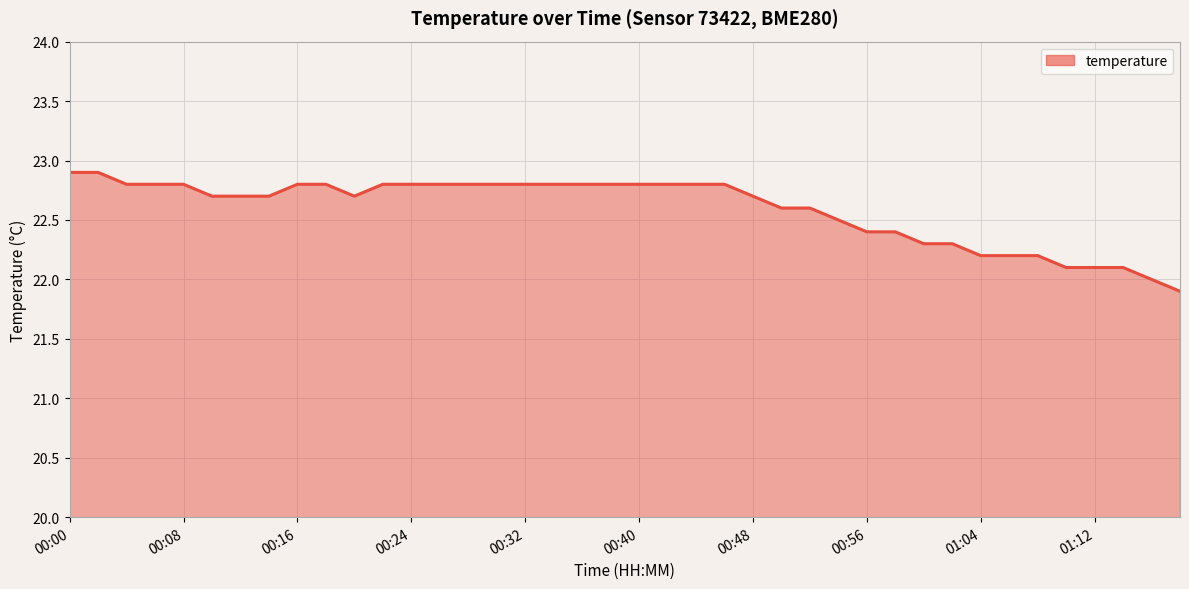

What is the maximum value shown in the chart?

22.9